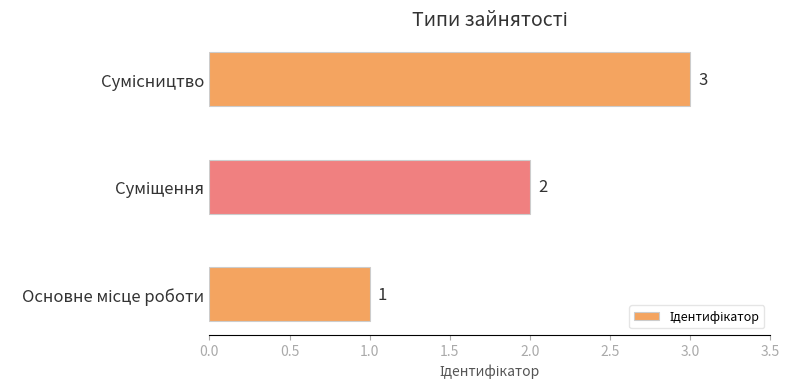

What is the sum of all values?

6